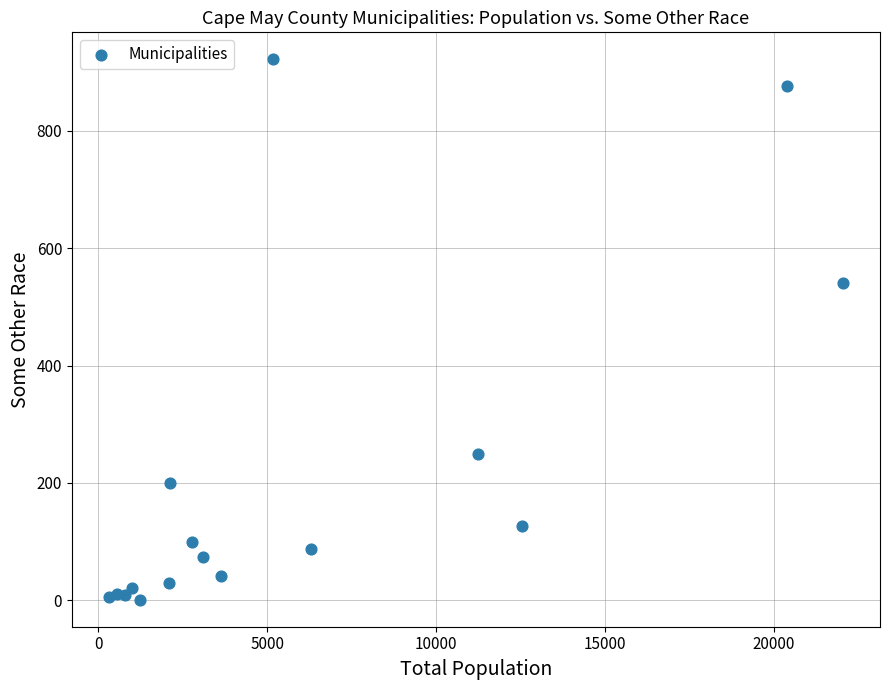

What Y value in the scatter plot is closest to 461?

541